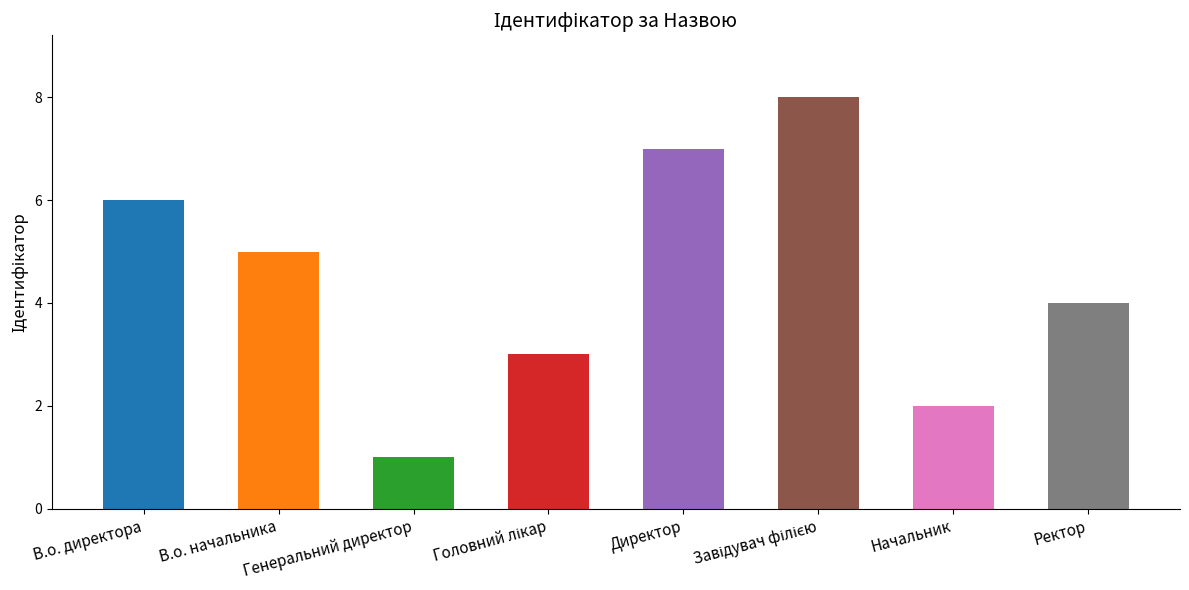

What is the greatest value displayed?

8